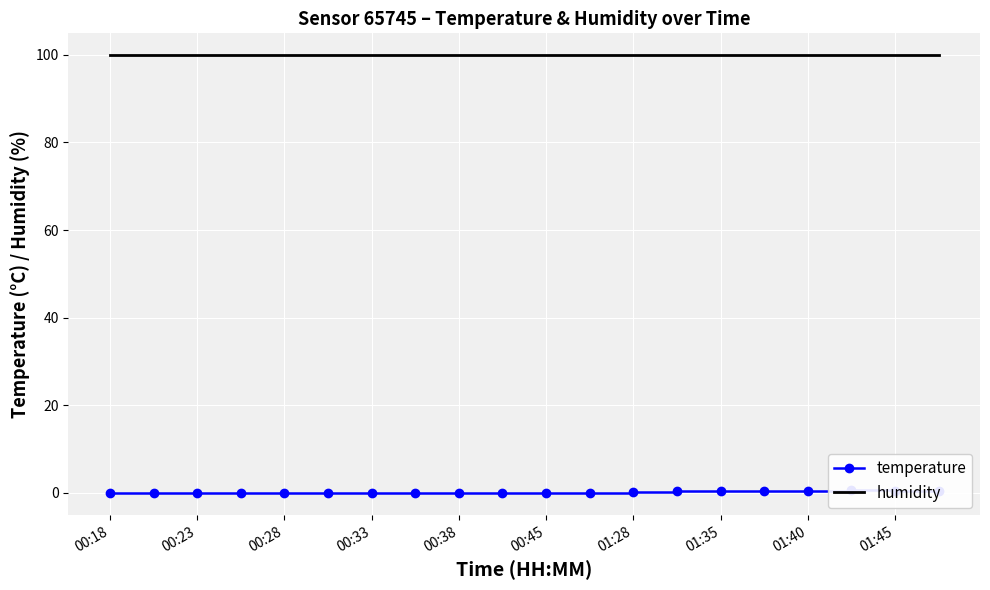

What is the value of the temperature point at the 18th from the left?

0.6